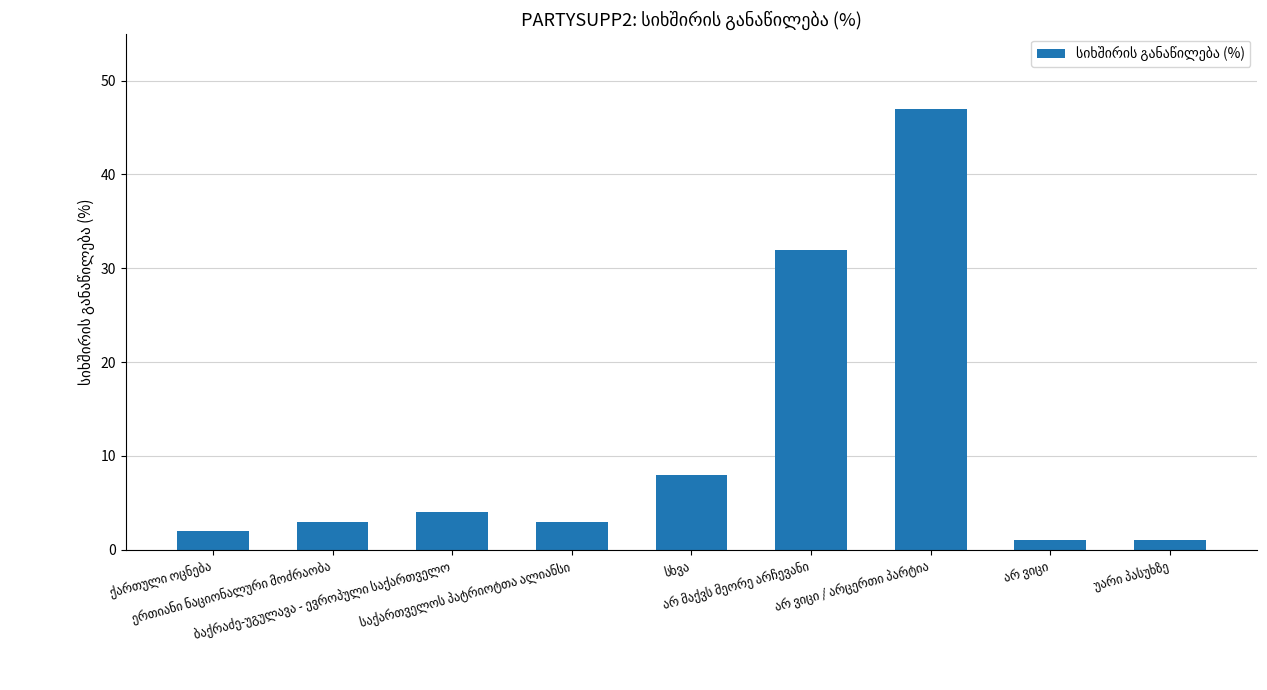

What is the average value?

11